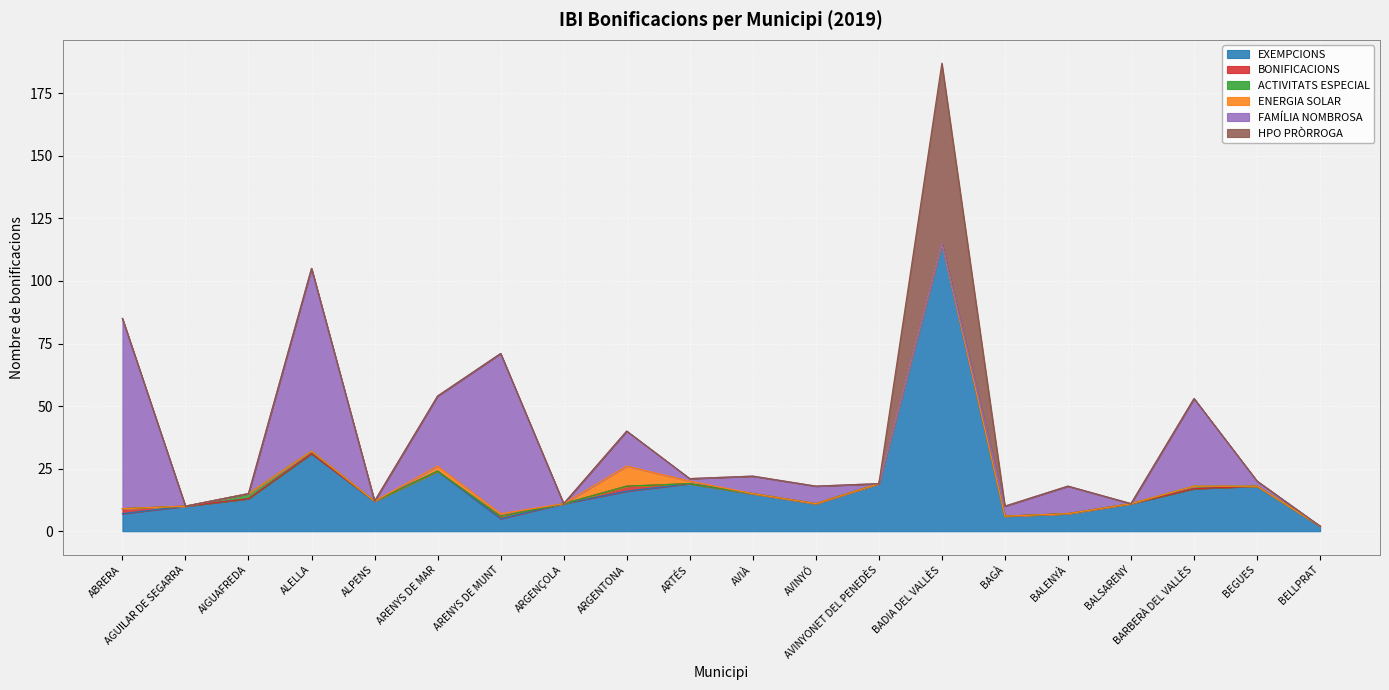

Rank the series at AIGUAFREDA from highest to lowest value.

EXEMPCIONS, ACTIVITATS ESPECIAL, BONIFICACIONS, ENERGIA SOLAR, FAMÍLIA NOMBROSA, HPO PRÒRROGA